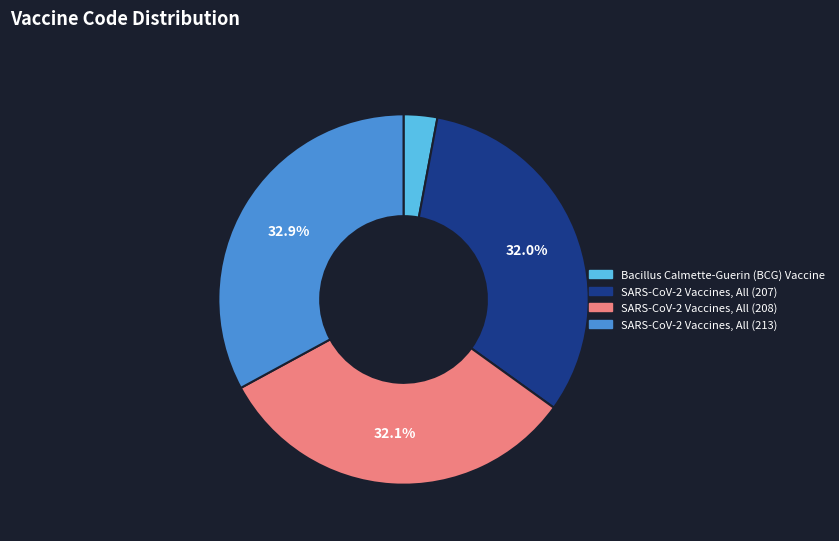

To the nearest percent, what portion does SARS-CoV-2 Vaccines, All (208) represent?

32%